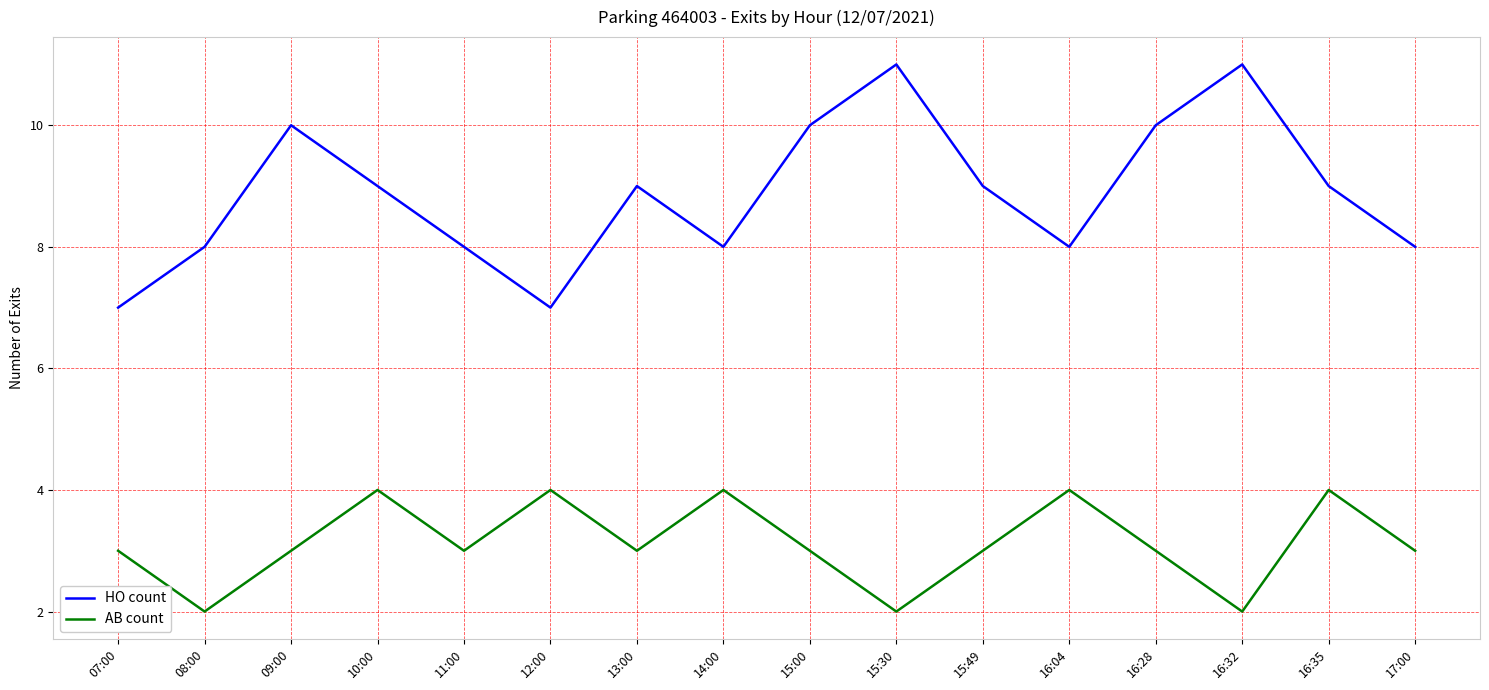

Where does the HO count series first go above 9?

09:00